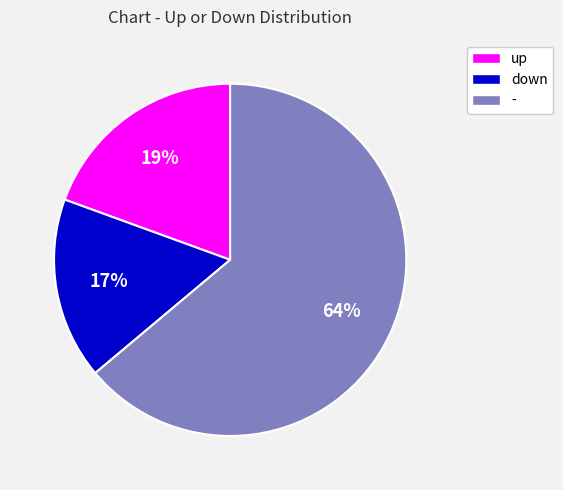

Is there a majority slice in this chart?

Yes